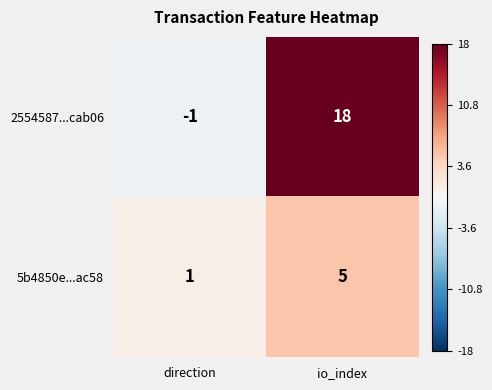

Reading right to left, extract all data points from this chart.

2554587...cab06: io_index=18	direction=-1
5b4850e...ac58: io_index=5	direction=1